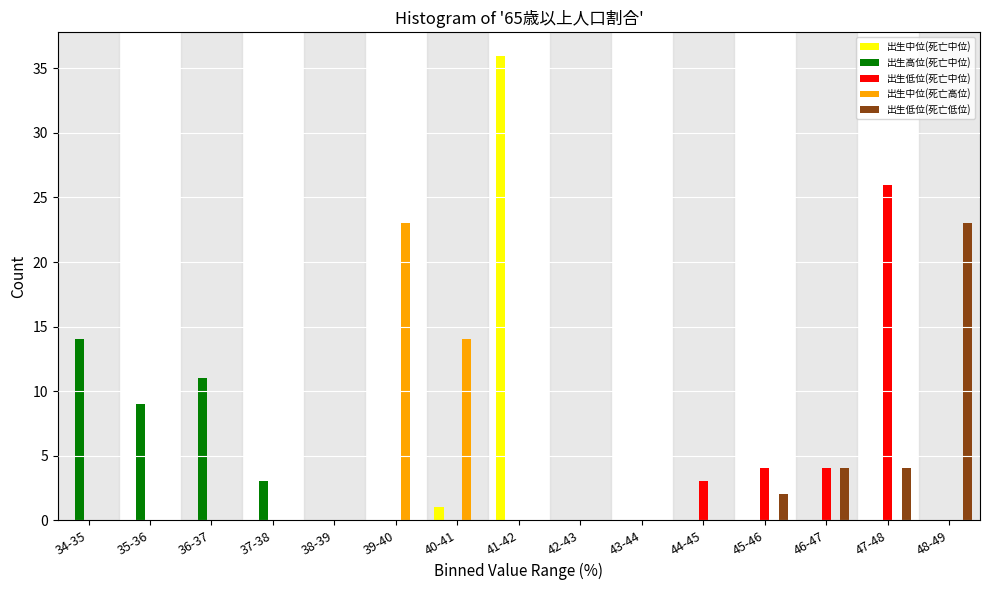

At which label does 出生低位(死亡低位) reach its peak?

48-49